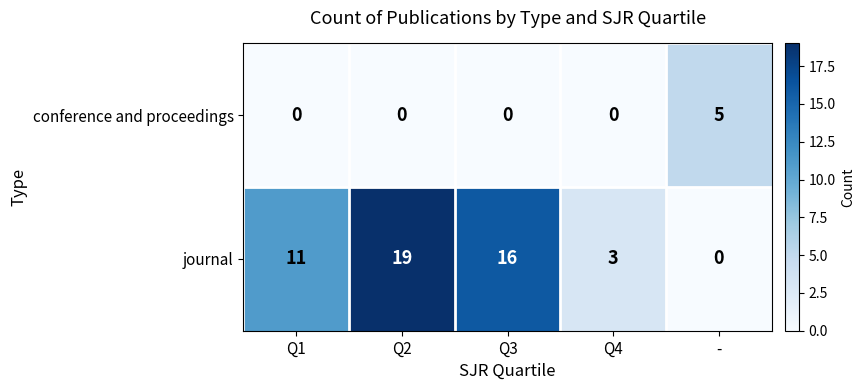

How many values in journal are above zero?

4